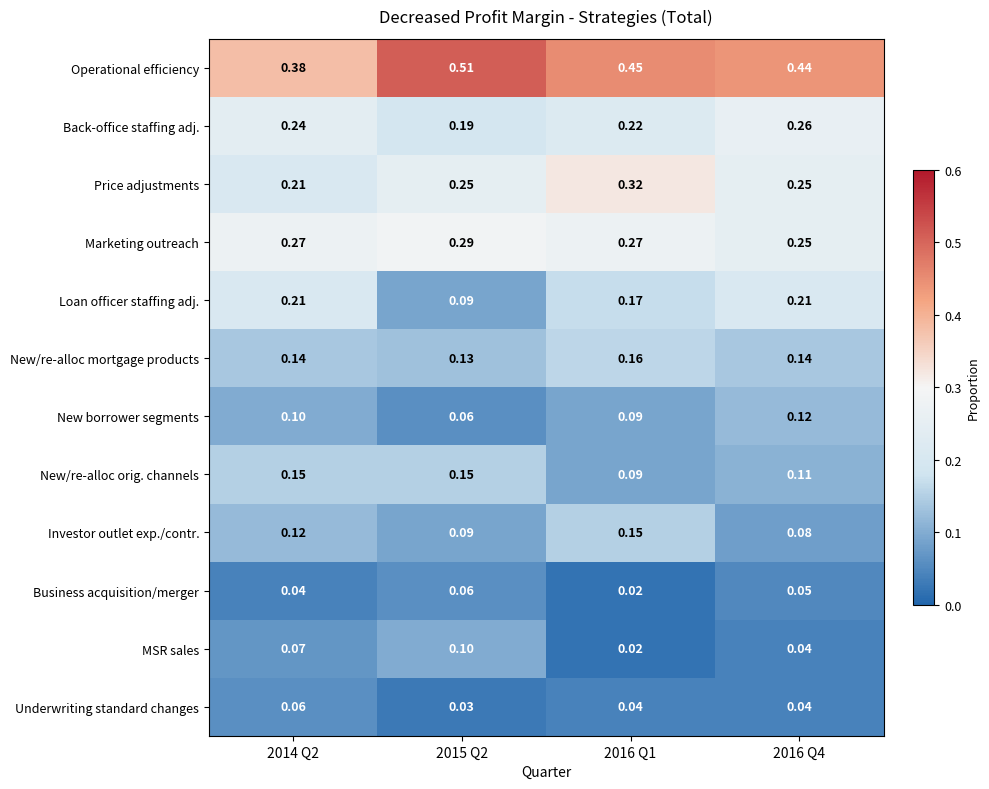

Between 2014 Q2 and 2016 Q4, which series saw the biggest shift?

Operational efficiency